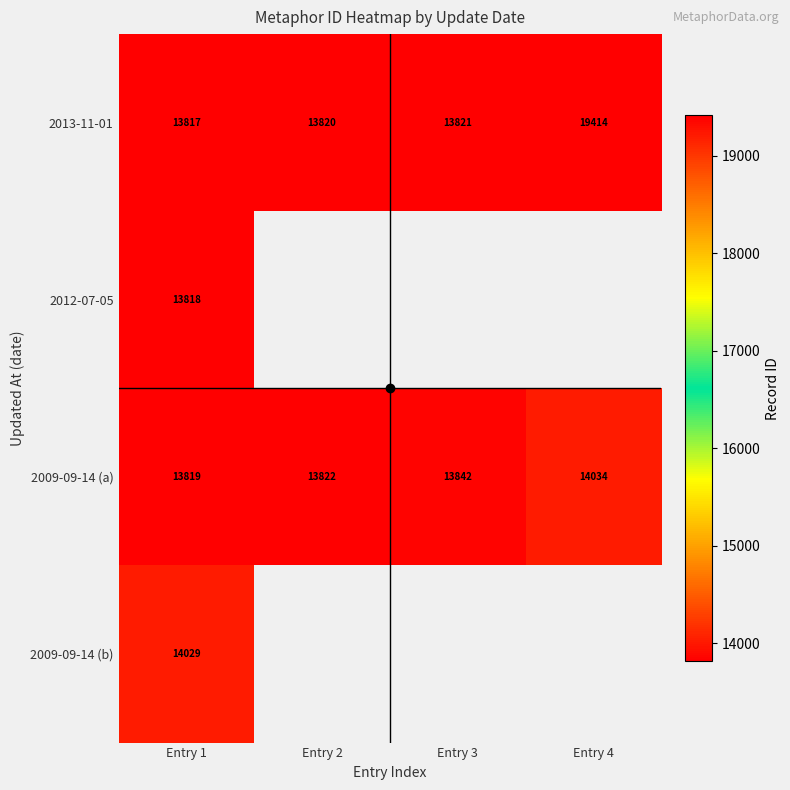

What is the difference between the second highest and second lowest values in the 2009-09-14 (a) series?

20.0